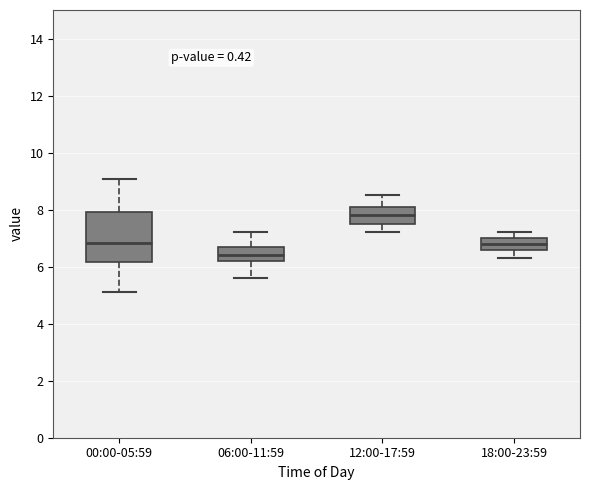

Reading left to right, read every box against the y-axis: the position of its median line, the range the box covers, and the ends of its whiskers. The values are not printed on the chart, so give them approximately, as read against the axis.

00:00-05:59: median 6.8, box 6.2 to 8.0, whiskers 5.2 to 9.0
06:00-11:59: median 6.4, box 6.2 to 6.8, whiskers 5.6 to 7.2
12:00-17:59: median 7.8, box 7.6 to 8.2, whiskers 7.2 to 8.6
18:00-23:59: median 6.8, box 6.6 to 7.0, whiskers 6.4 to 7.2